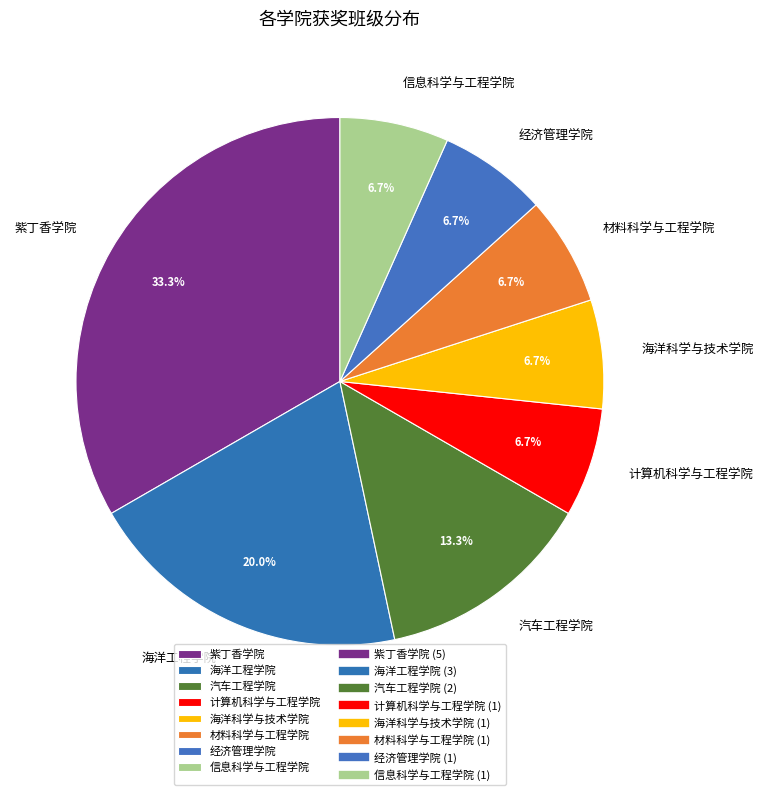

What percentage is NOT represented by 海洋工程学院?

80.0%